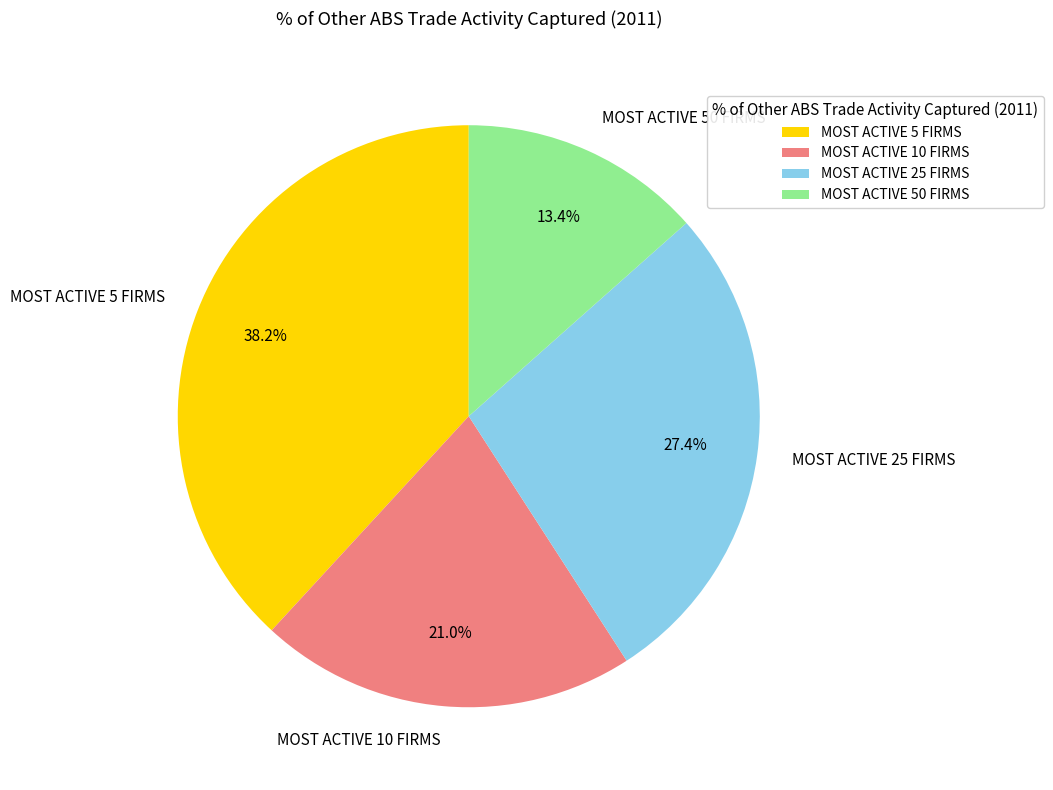

Does MOST ACTIVE 50 FIRMS represent more than half of the total?

No